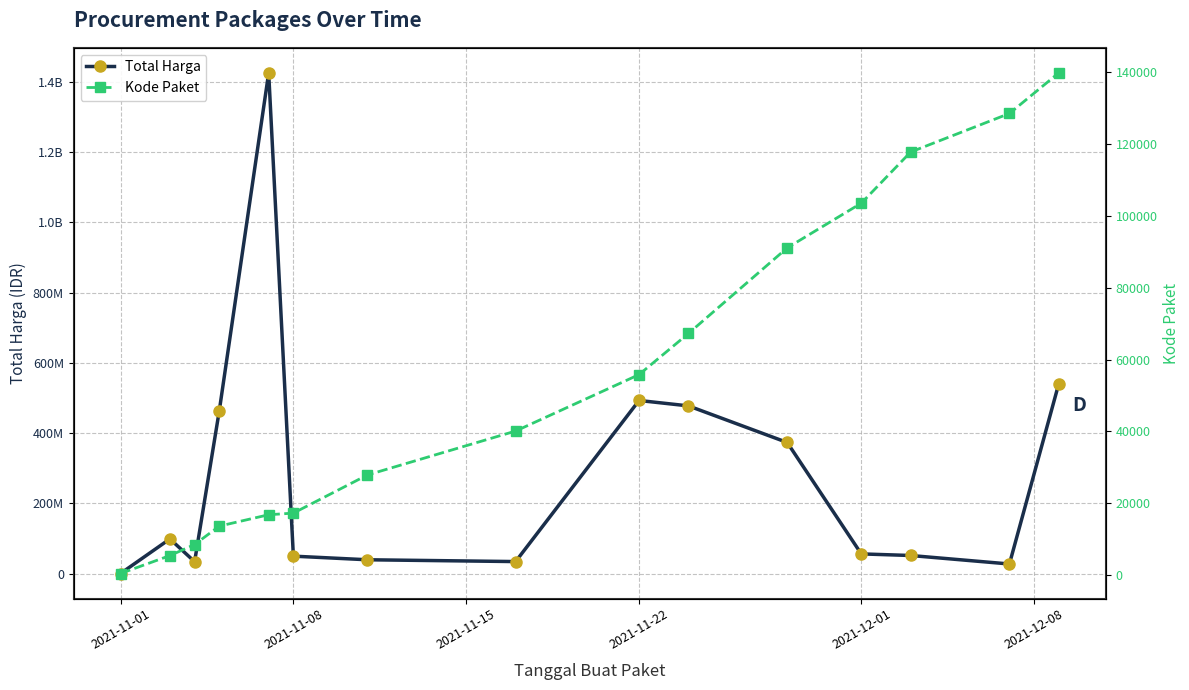

Where does the Kode Paket series first go above 40112?

2021-11-22